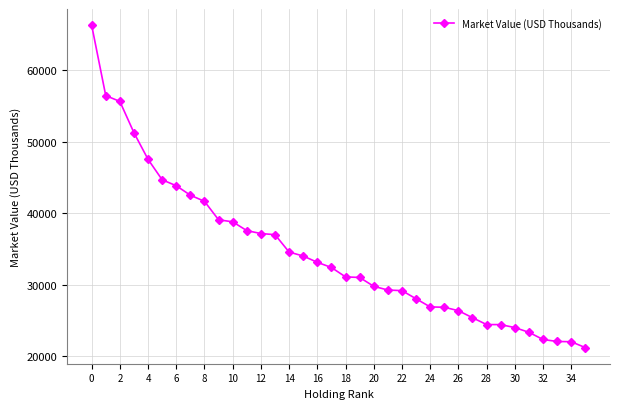

What is the value of the 13th point from the left?

37136